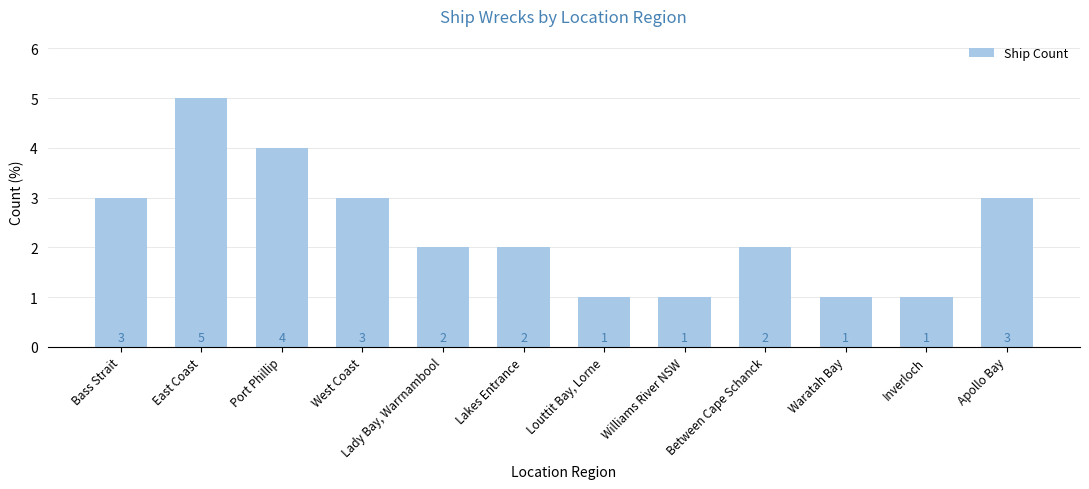

How many values are between 1 and 3?

10